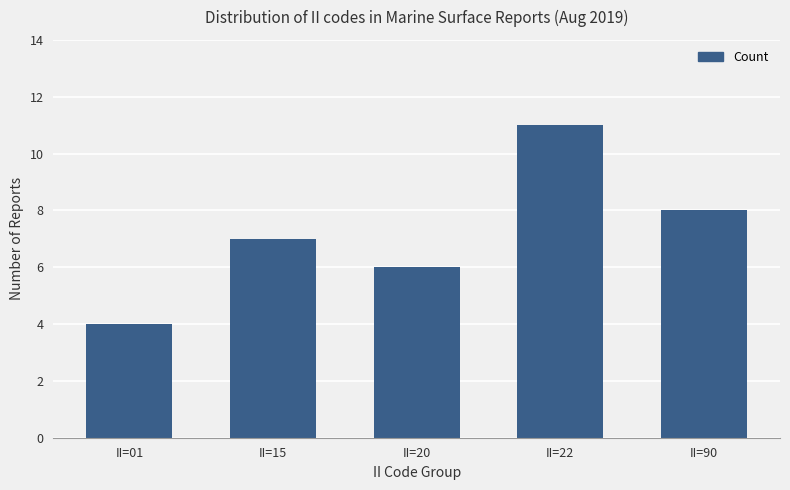

Is it true that the value at II=90 is 3?

False